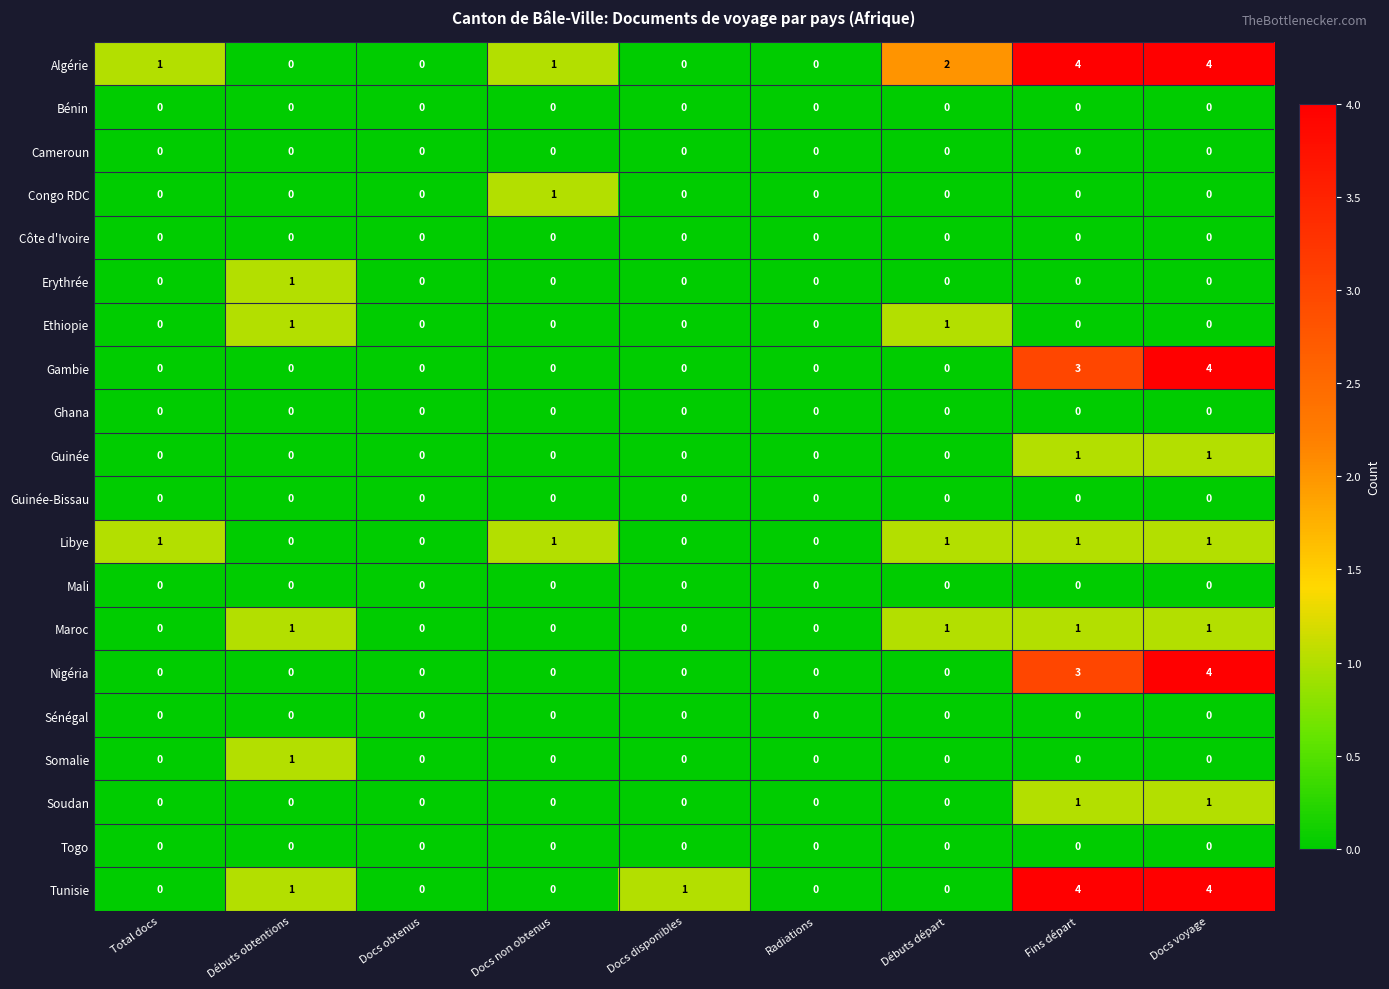

True or false: Sénégal has a value of 0 at Fins départ.

True